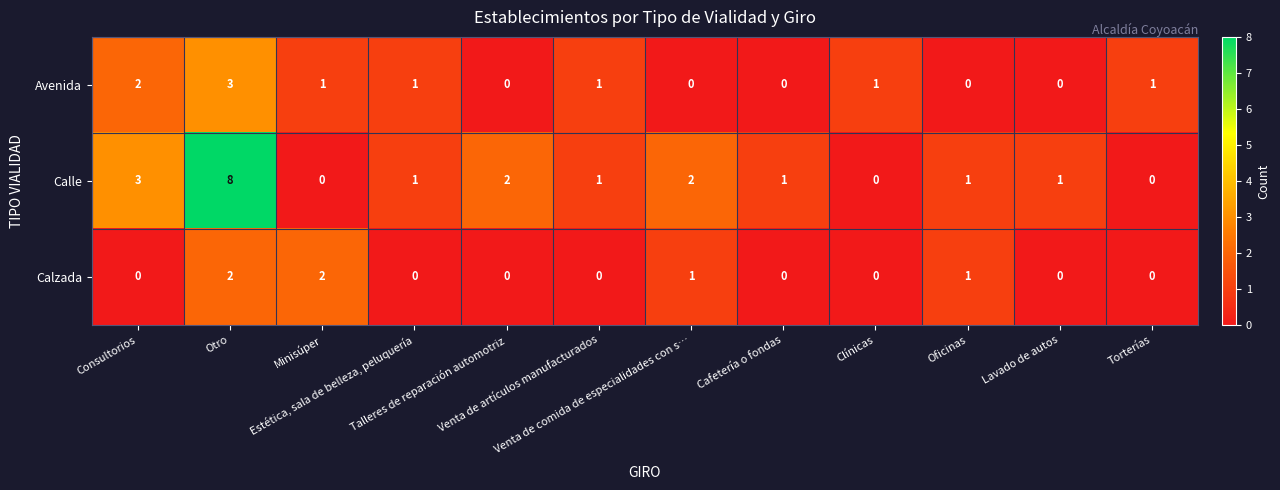

What is the difference between the maximum and minimum values in the Avenida series?

3